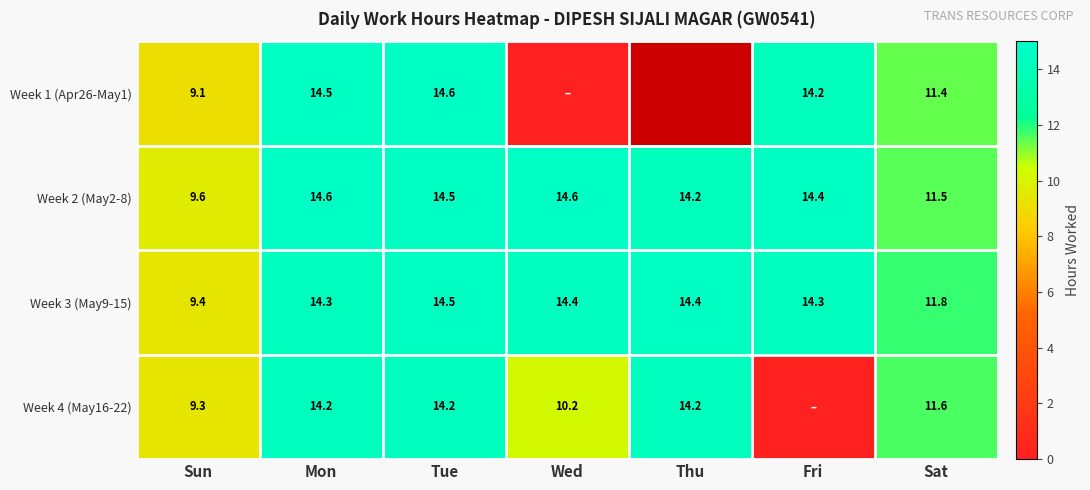

The Week 3 (May9-15) series shows 14.4 at Thu. True or false?

True